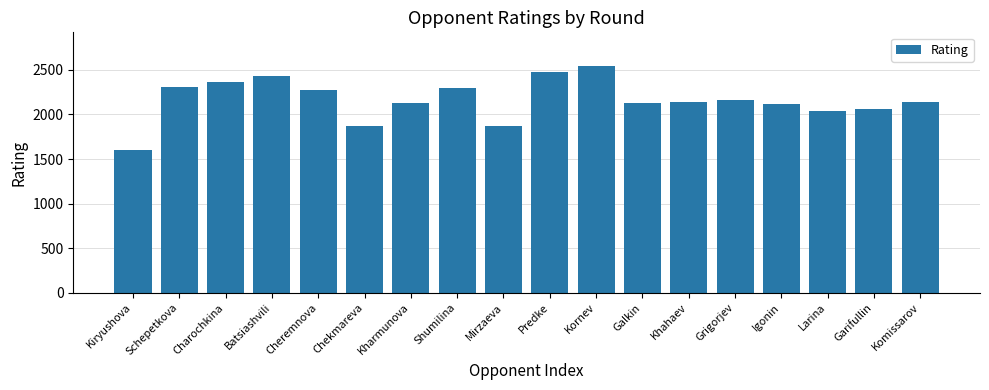

What is the difference between the maximum and minimum values?

936